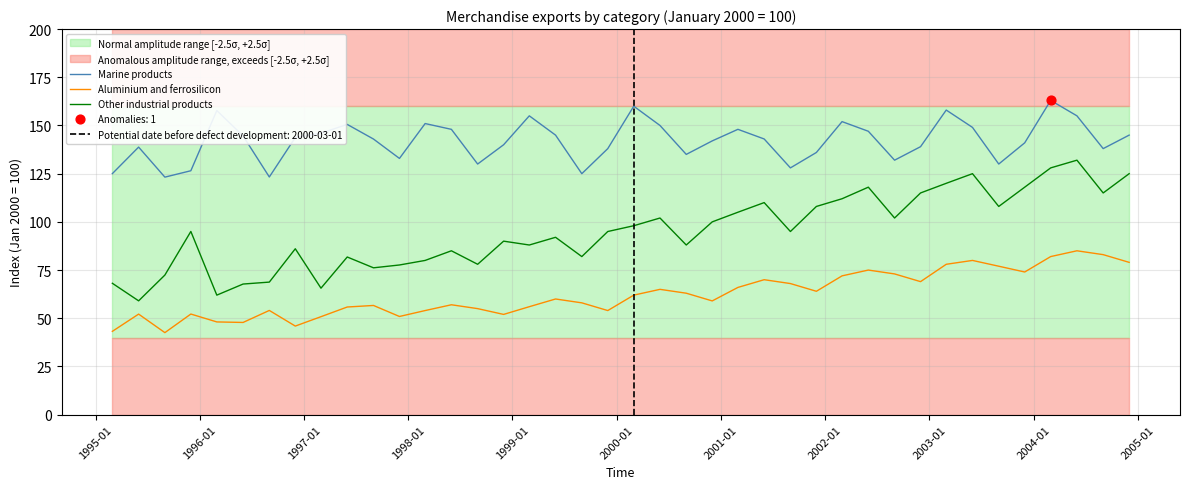

What are all the series names shown in the legend?

Marine products, Aluminium and ferrosilicon, Other industrial products